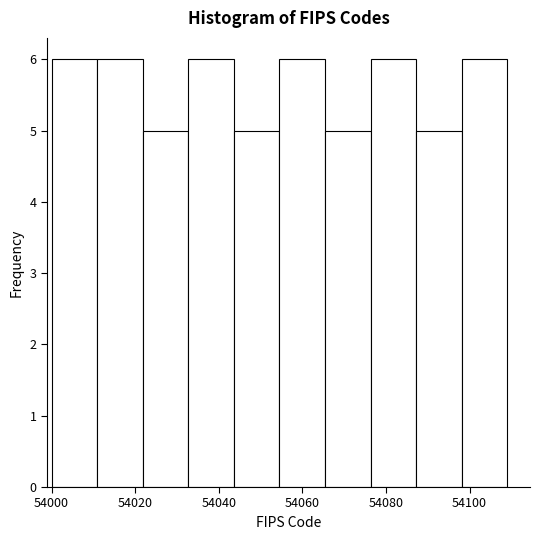

Reading left to right, list every bar in this chart as the range it spans on the x-axis followed by its height. Neither the bar edges nor the heights are printed on the chart, so give them approximately, as read against the axes.

54000 to 54010: 6
54010 to 54022: 6
54022 to 54032: 5
54032 to 54044: 6
54044 to 54054: 5
54054 to 54066: 6
54066 to 54076: 5
54076 to 54088: 6
54088 to 54098: 5
54098 to 54110: 6